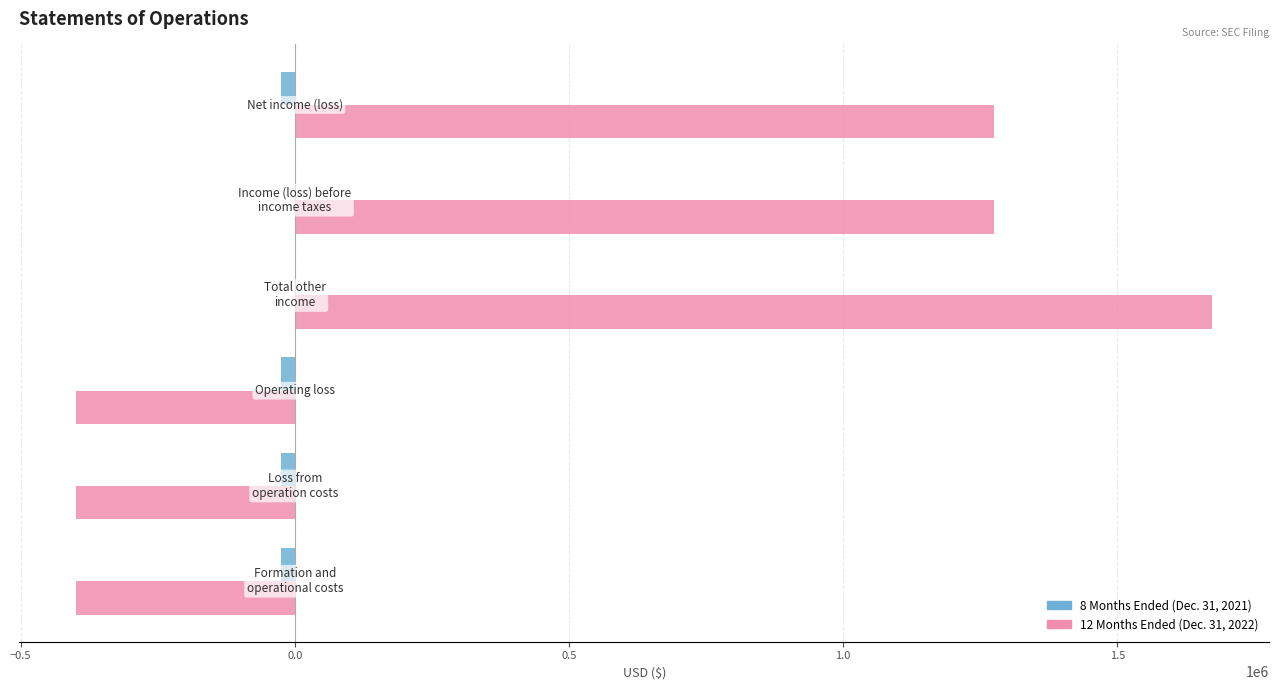

How many 8 Months Ended (Dec. 31, 2021) values are between -24850 and 0?

6